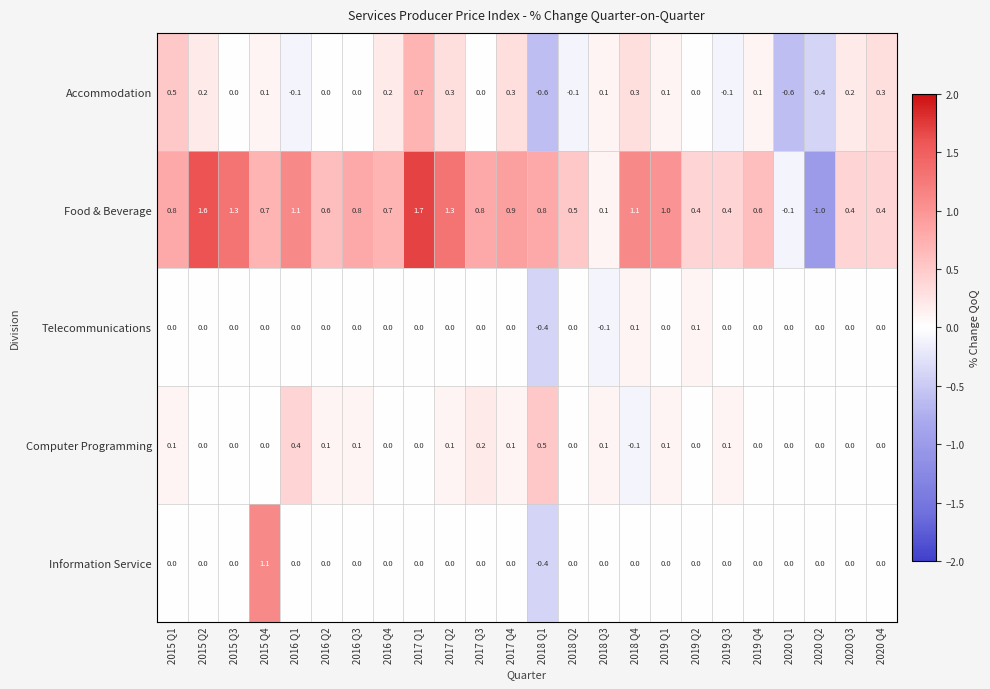

What is the lowest value of the Telecommunications series?

-0.4